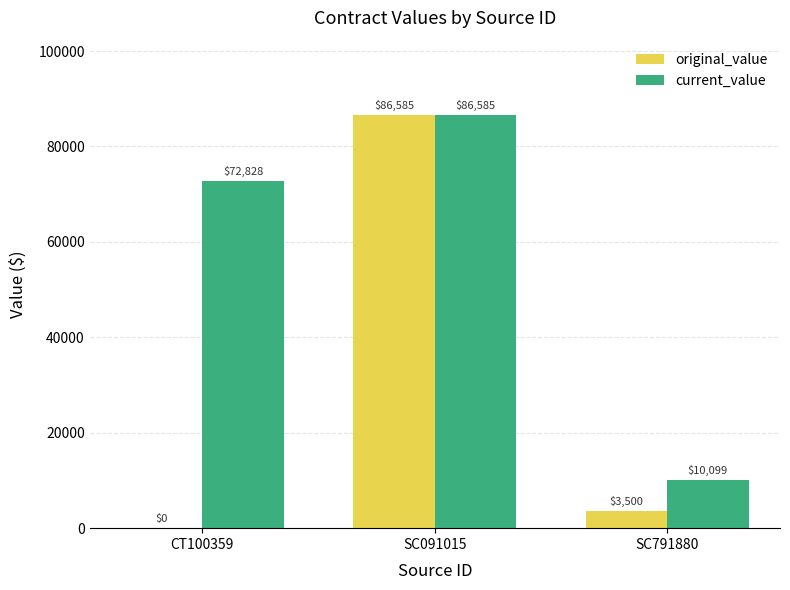

Which series changed the most between CT100359 and SC091015?

original_value